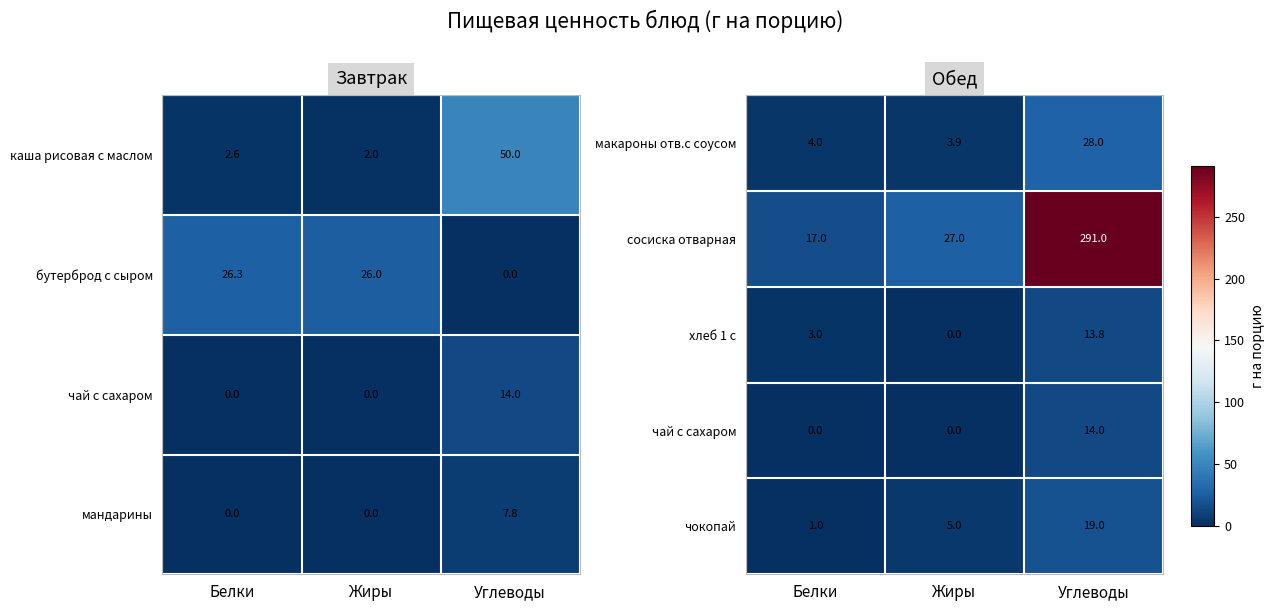

The макароны отв.с соусом series shows 3.9 at Жиры. True or false?

True